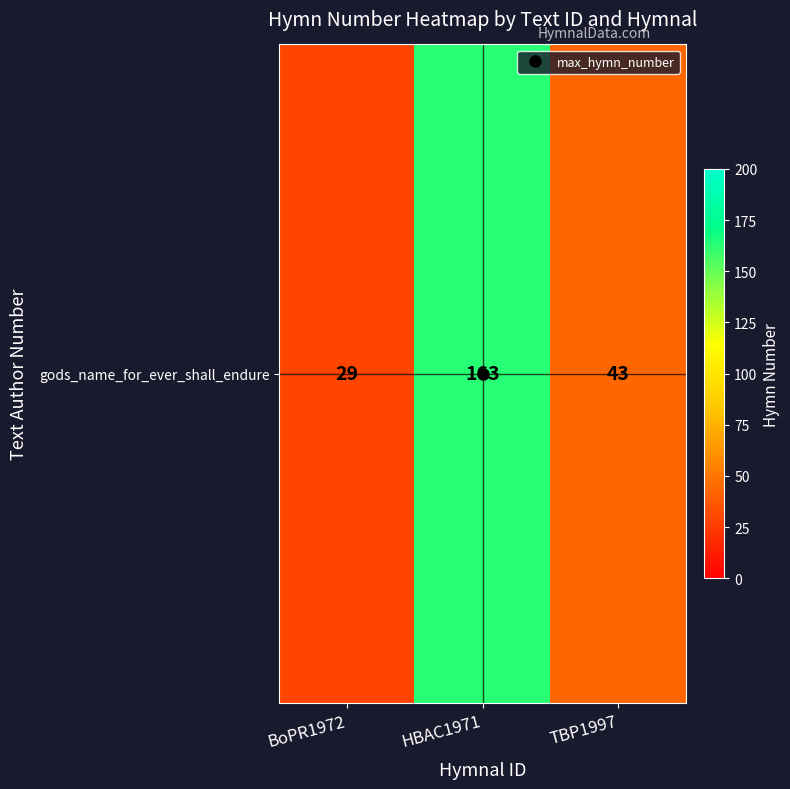

Reading left to right, what are all the values shown in this chart?

BoPR1972=29	HBAC1971=163	TBP1997=43